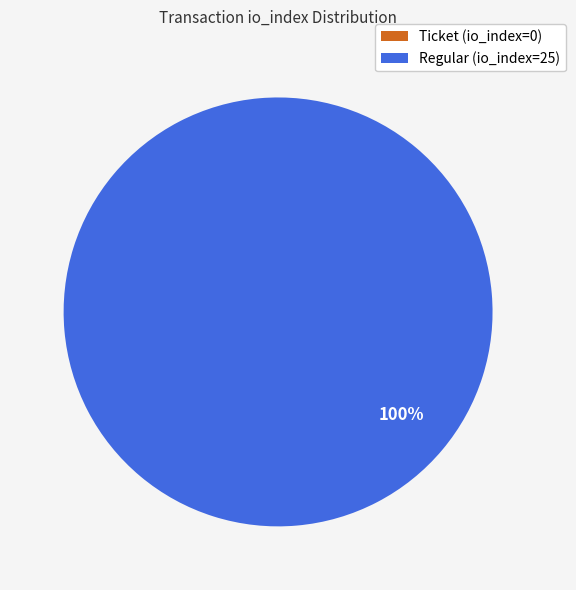

Which slice represents more than half of the pie?

Regular (io_index=25)